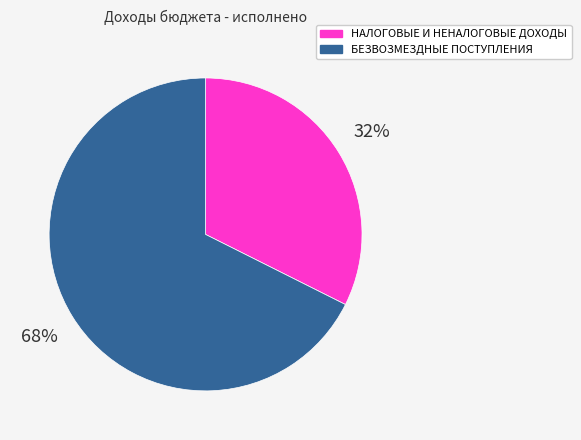

Which has a higher value, НАЛОГОВЫЕ И НЕНАЛОГОВЫЕ ДОХОДЫ or БЕЗВОЗМЕЗДНЫЕ ПОСТУПЛЕНИЯ?

БЕЗВОЗМЕЗДНЫЕ ПОСТУПЛЕНИЯ